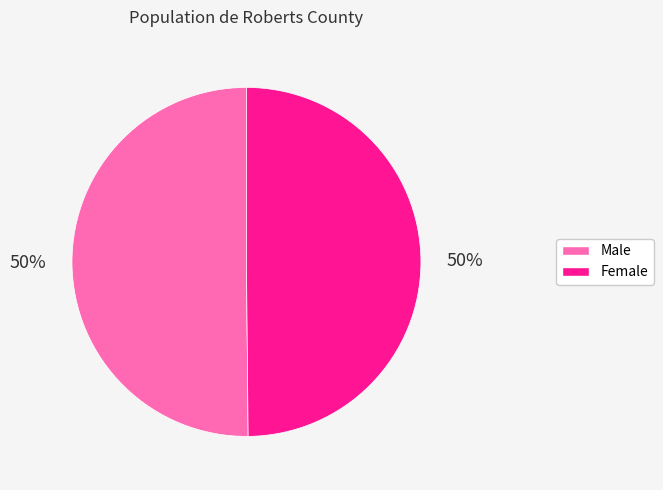

How many segments does this pie chart have?

2